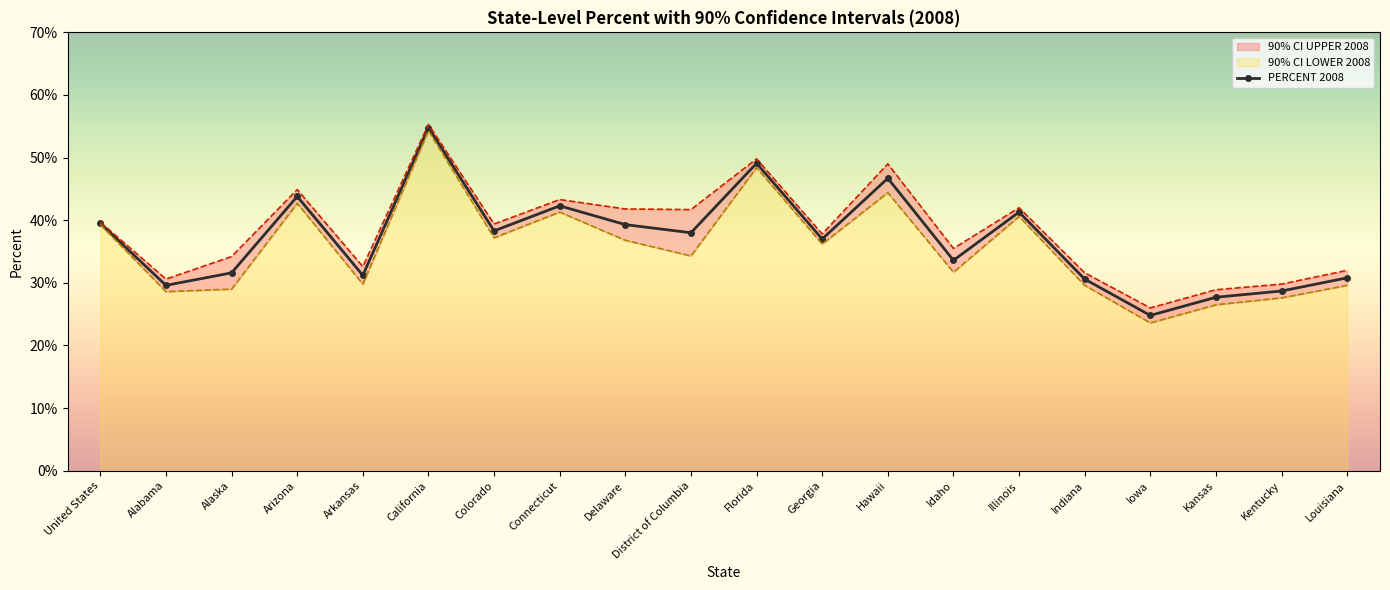

The PERCENT 2008 series shows 40.9 at Indiana. True or false?

False